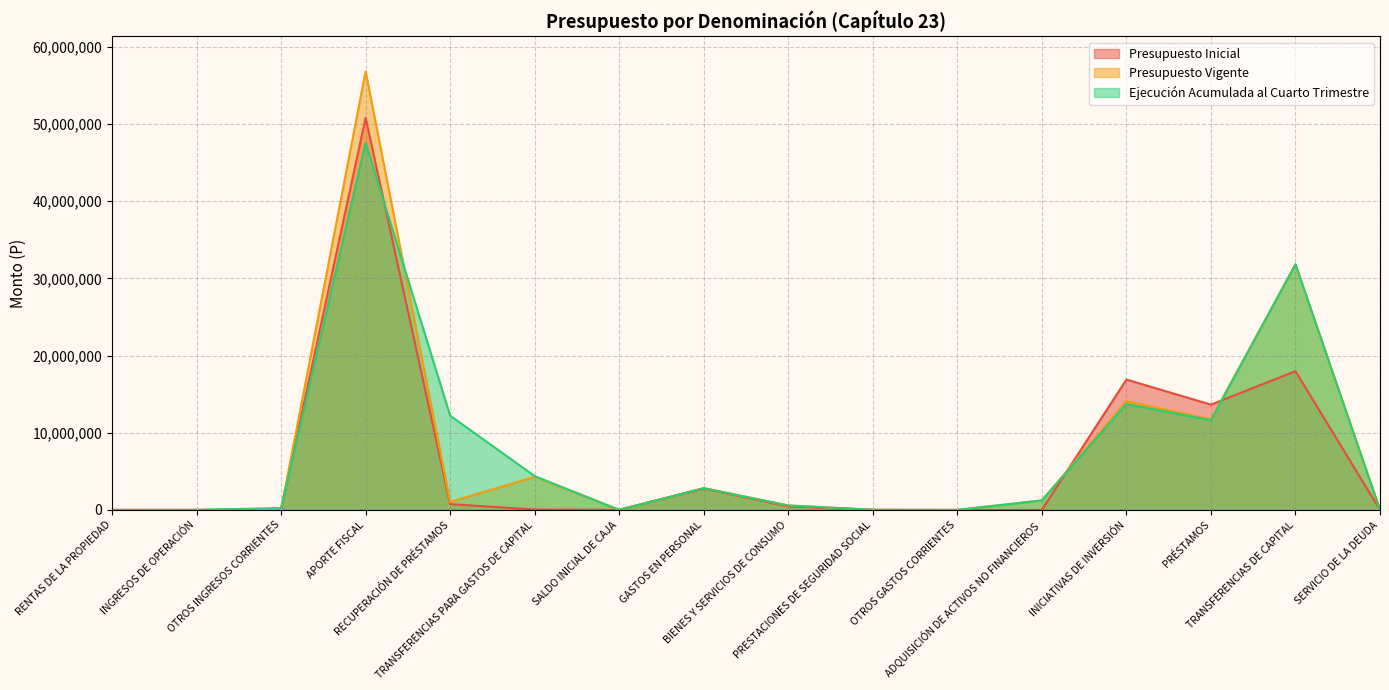

At which category is the sum across all series the highest?

APORTE FISCAL